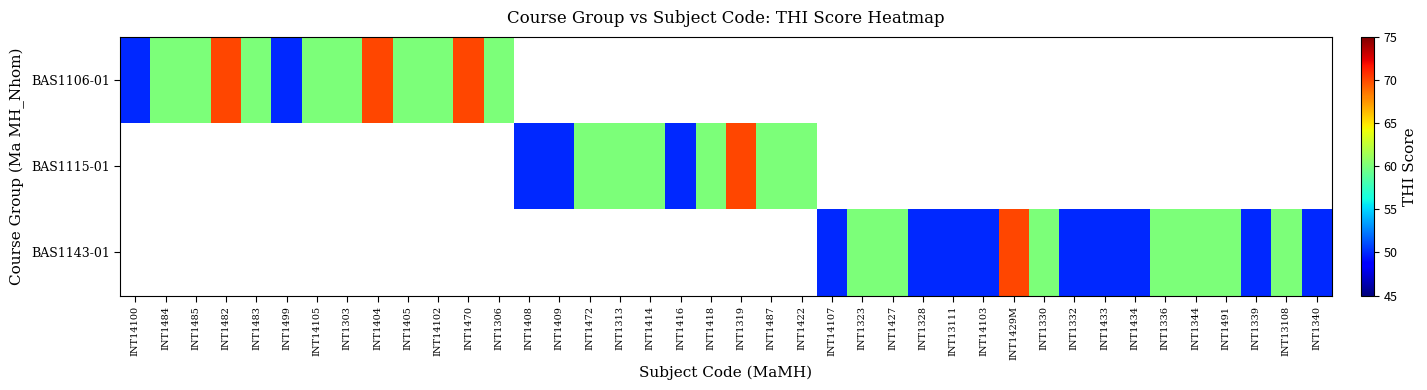

Where is BAS1106-01 nearest to the value 60?

INT1484